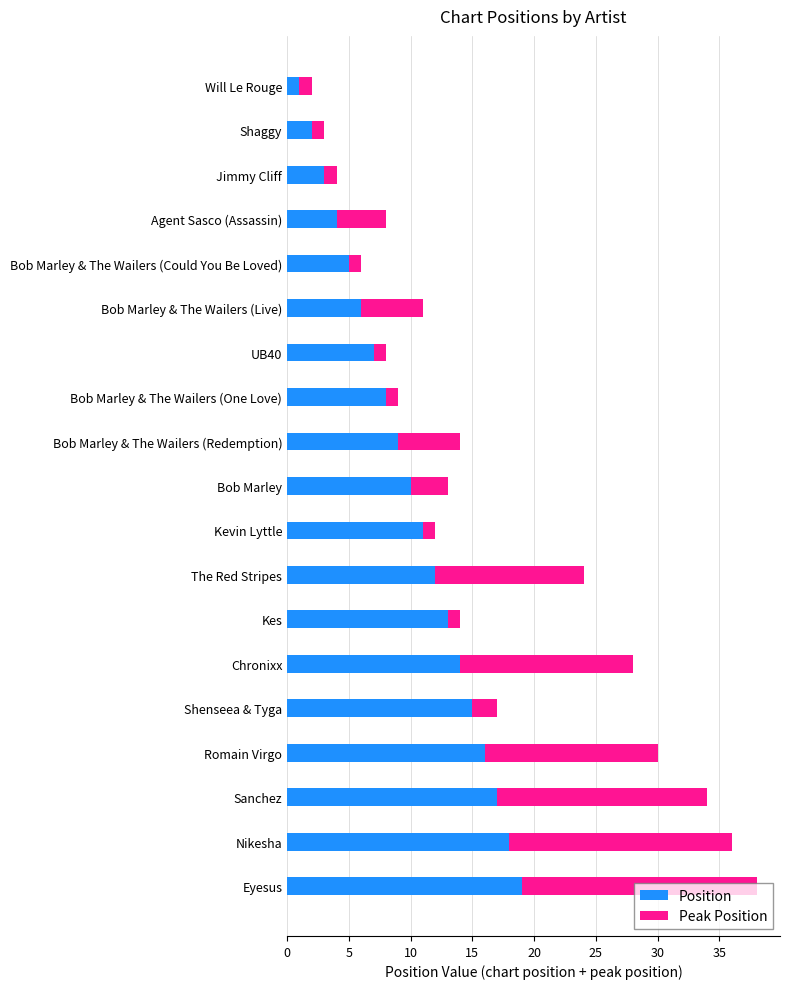

Is it true that Position equals 9 at Bob Marley & The Wailers (Could You Be Loved)?

False